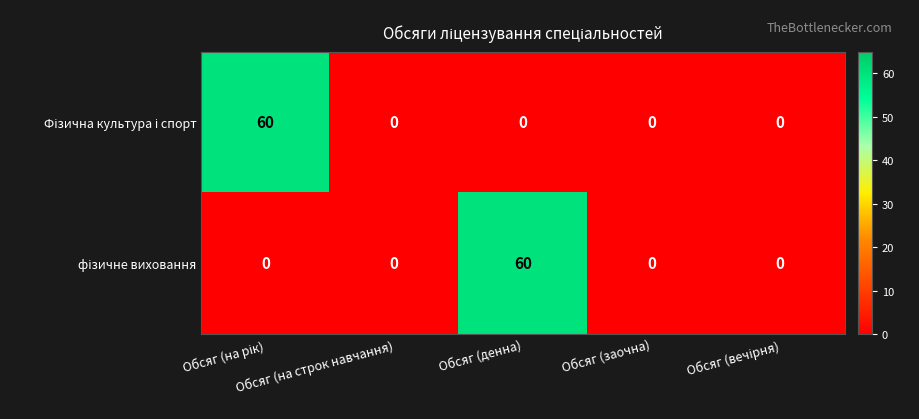

What is the greatest value displayed?

60